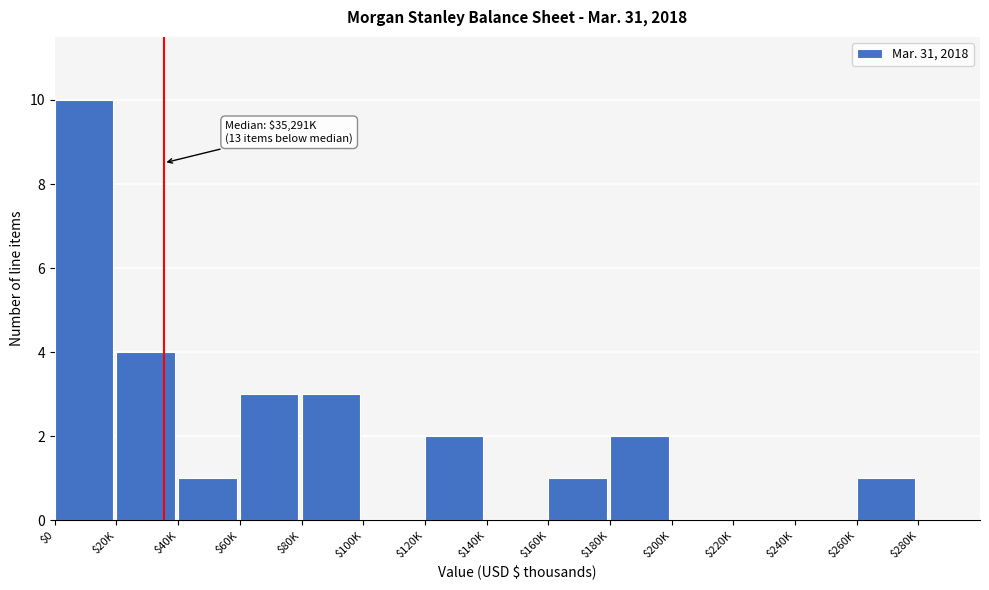

Is it true that the value at $280K is 0?

True